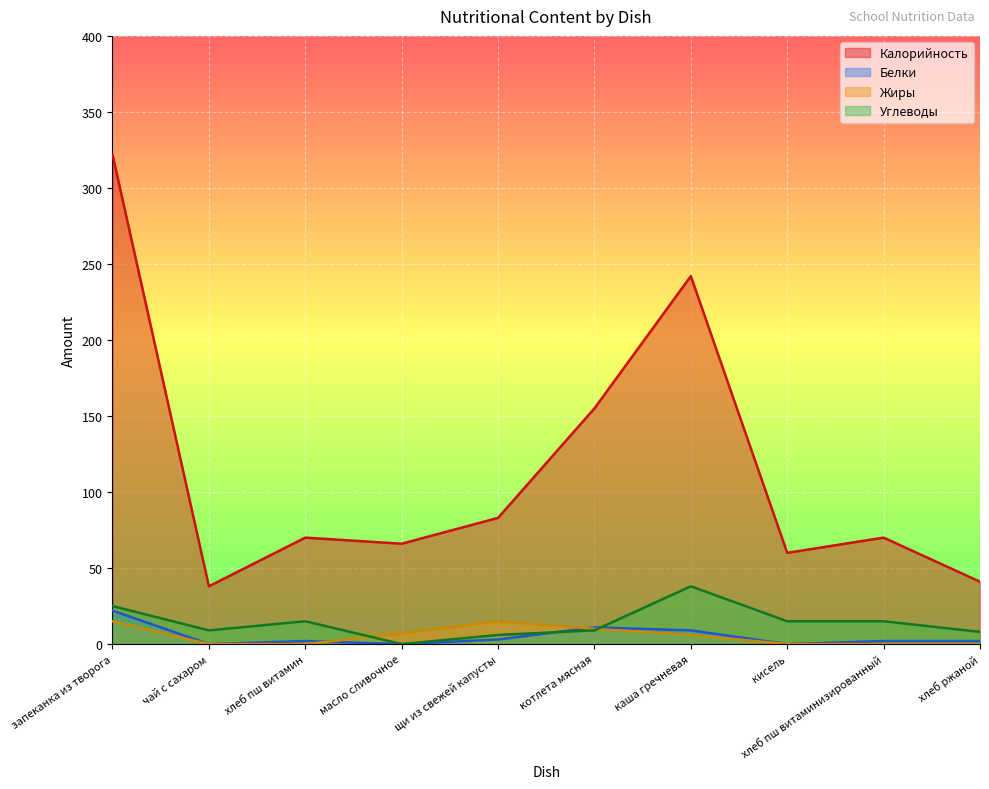

What is the average value of the Жиры series?

5